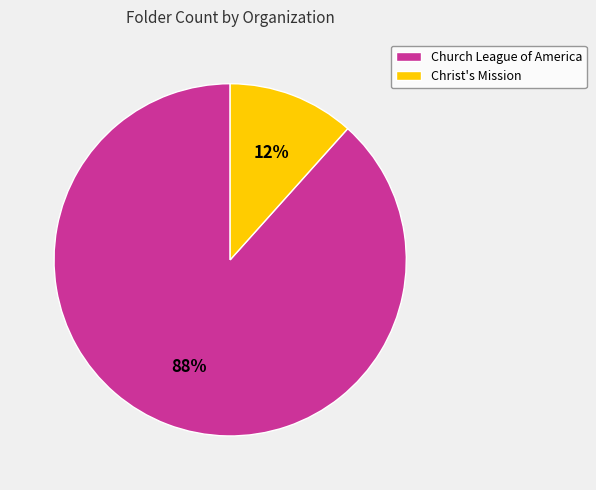

Does Church League of America account for over 50% of the chart?

Yes